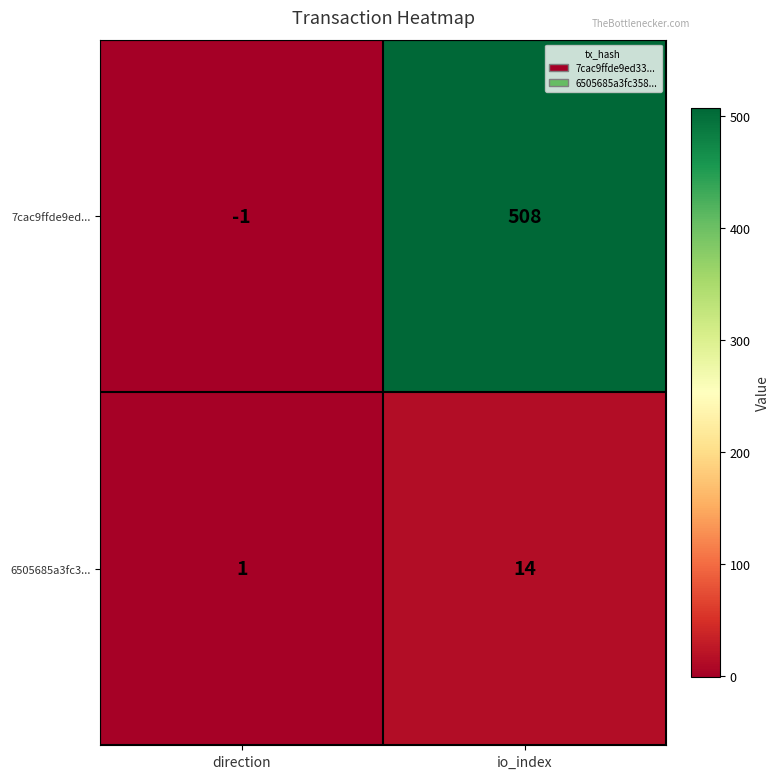

The 6505685a3fc3... series shows 0 at direction. True or false?

False